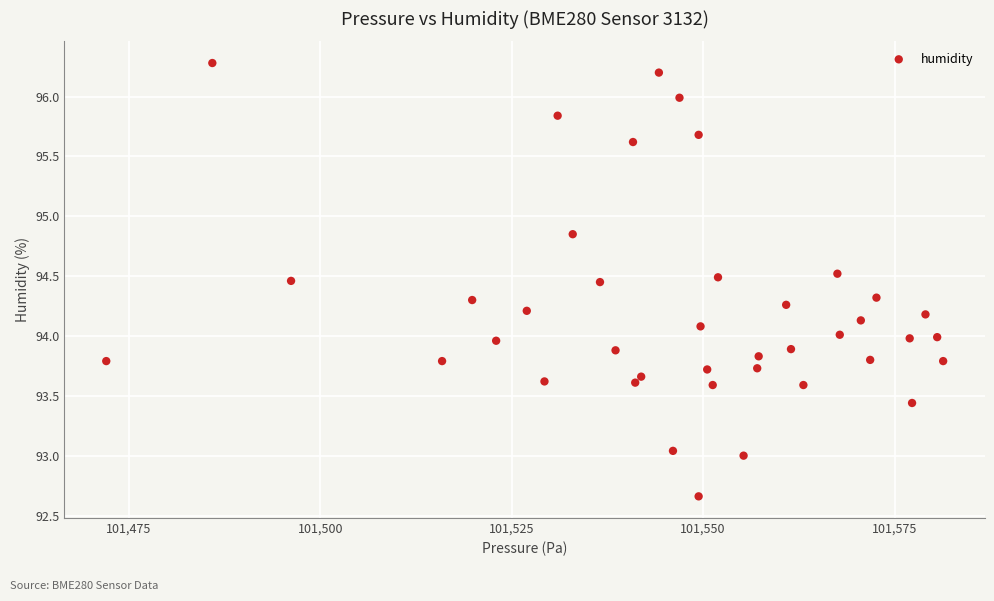

What is the range of X values (max minus min)?

109.3